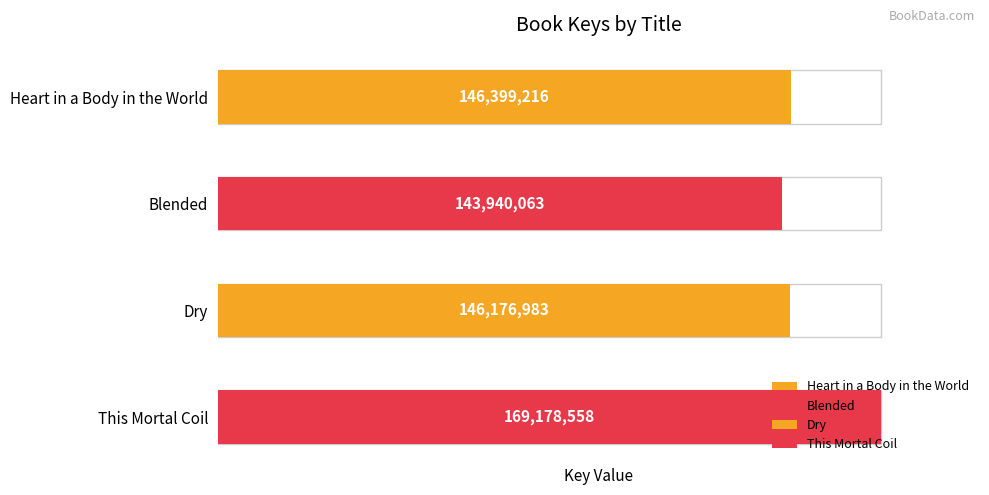

What is the difference between the second highest and second lowest values?

222233